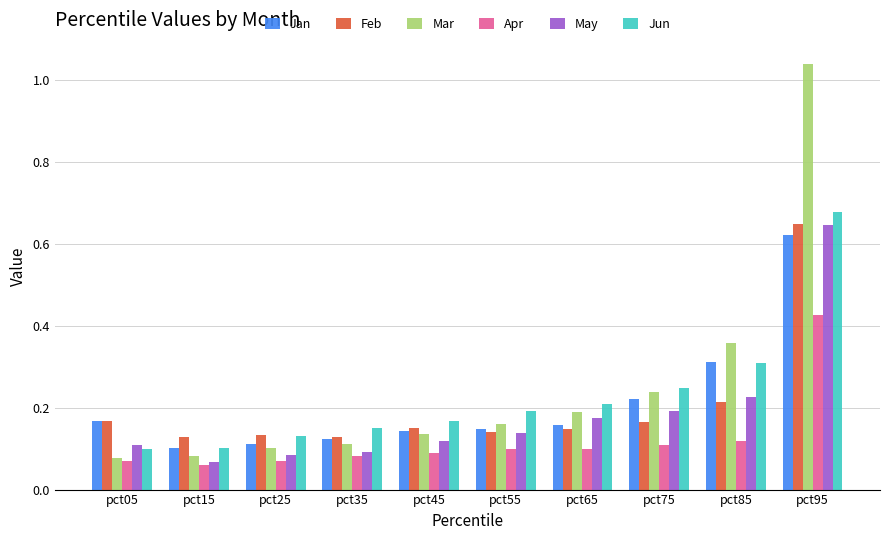

How many series are shown in this chart?

6